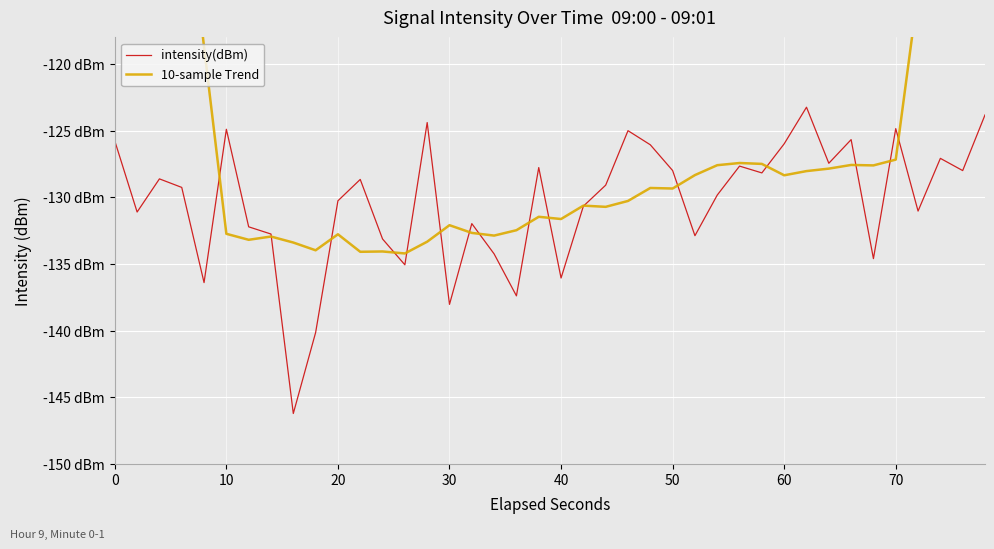

What is the sum of all intensity(dBm) values?

-5213.3